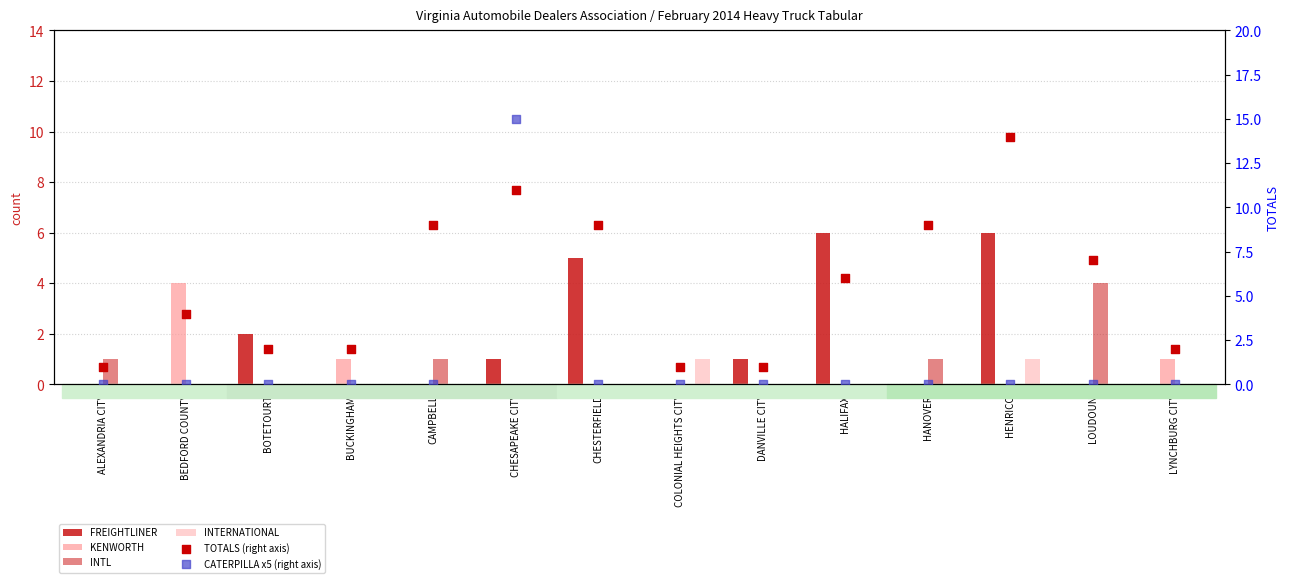

Which series has the widest spread of Y values?

CATERPILLA x5 (right axis)